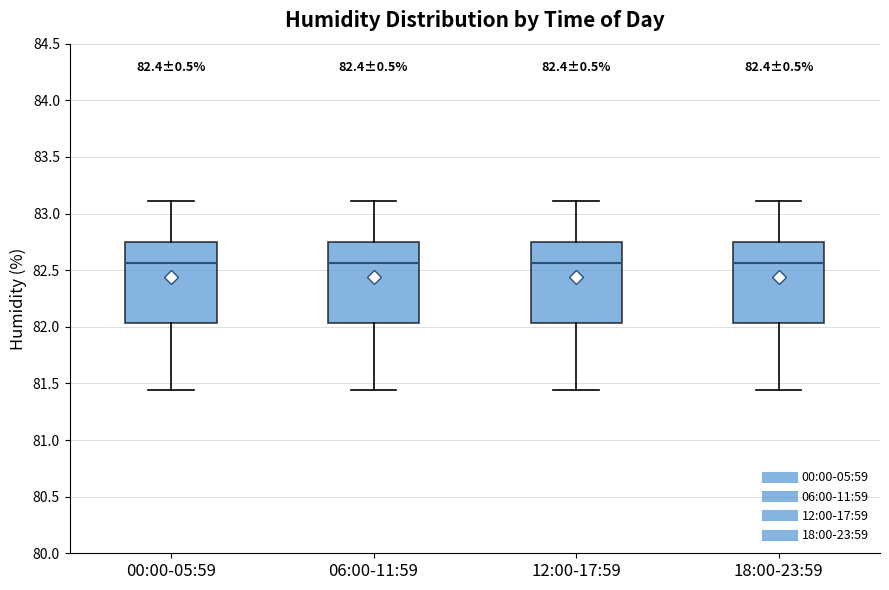

Where is the lower edge of the box for 00:00-05:59 on the y-axis? The values are not printed on the chart, so give them approximately, as read against the axis.

82.05